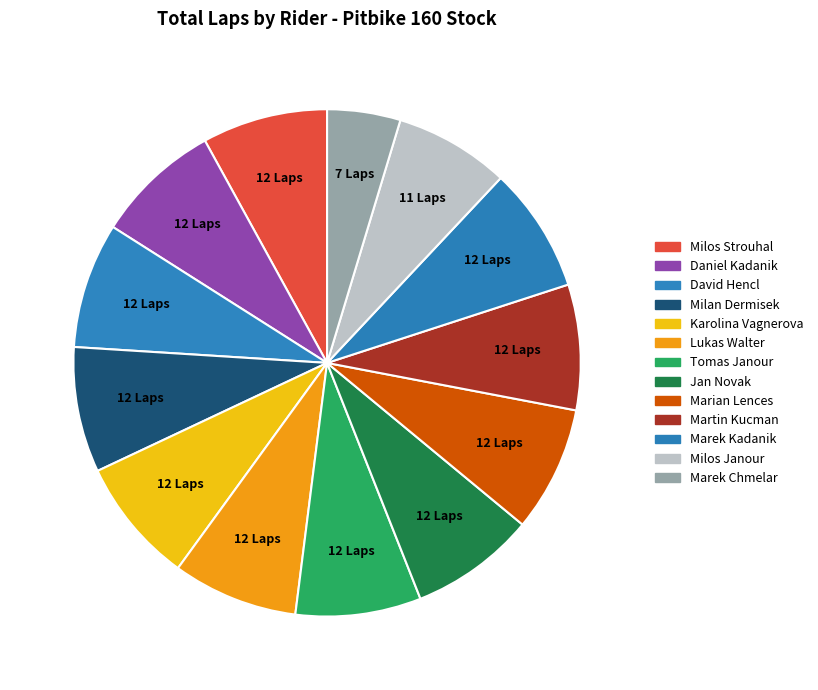

Count the number of slices in the pie.

13